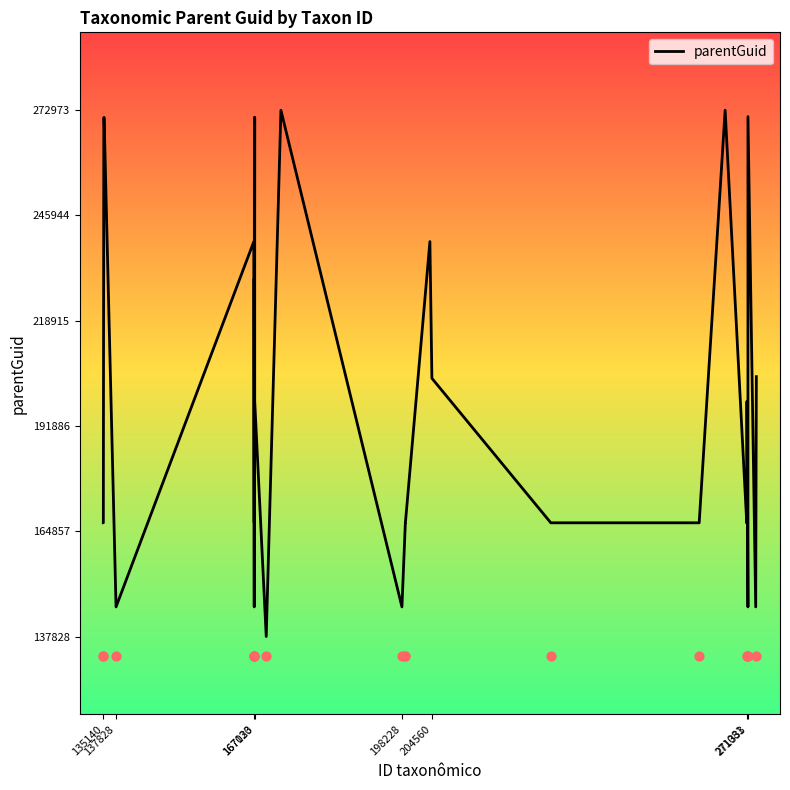

What is the maximum value for parentGuid?

272973